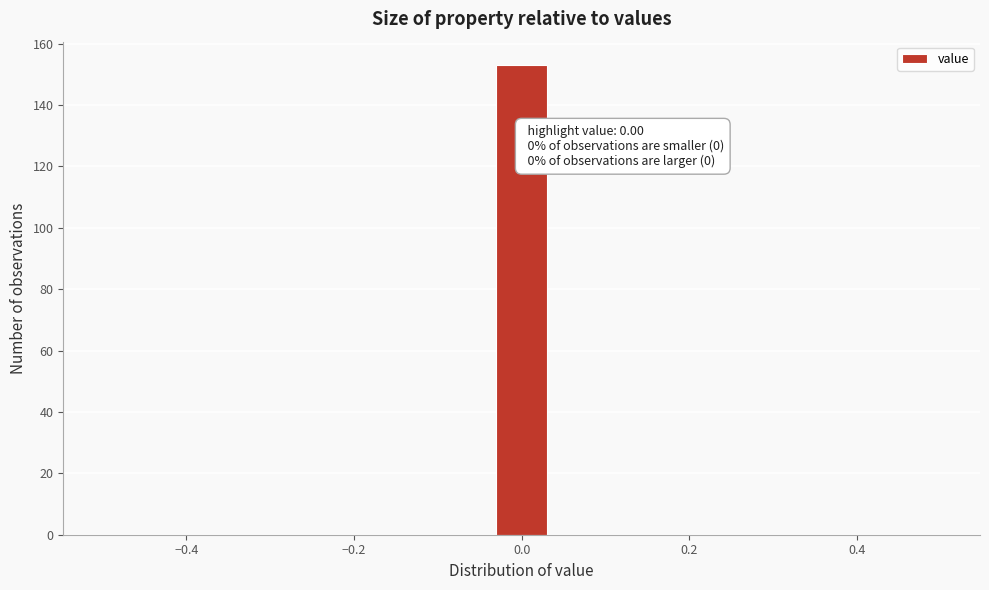

Read against the x-axis, roughly where is the centre of the tallest bar?

0.00